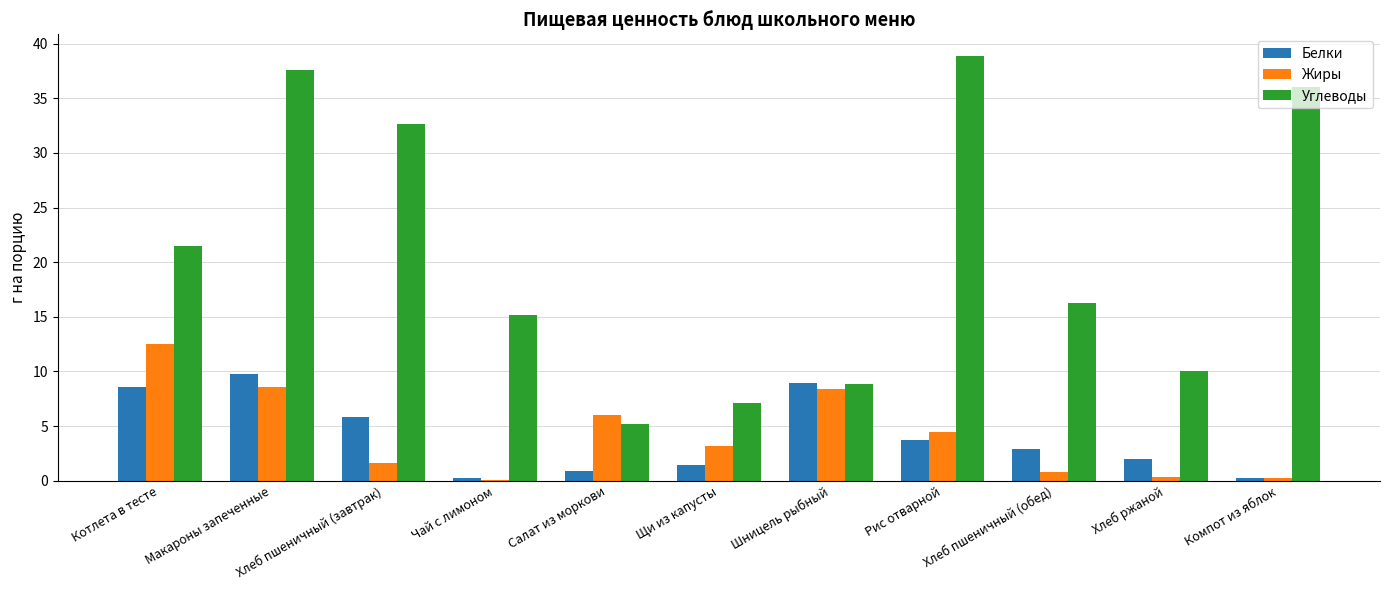

Is the value of Углеводы at Хлеб пшеничный (обед) greater than the value of Белки at Хлеб ржаной?

Yes